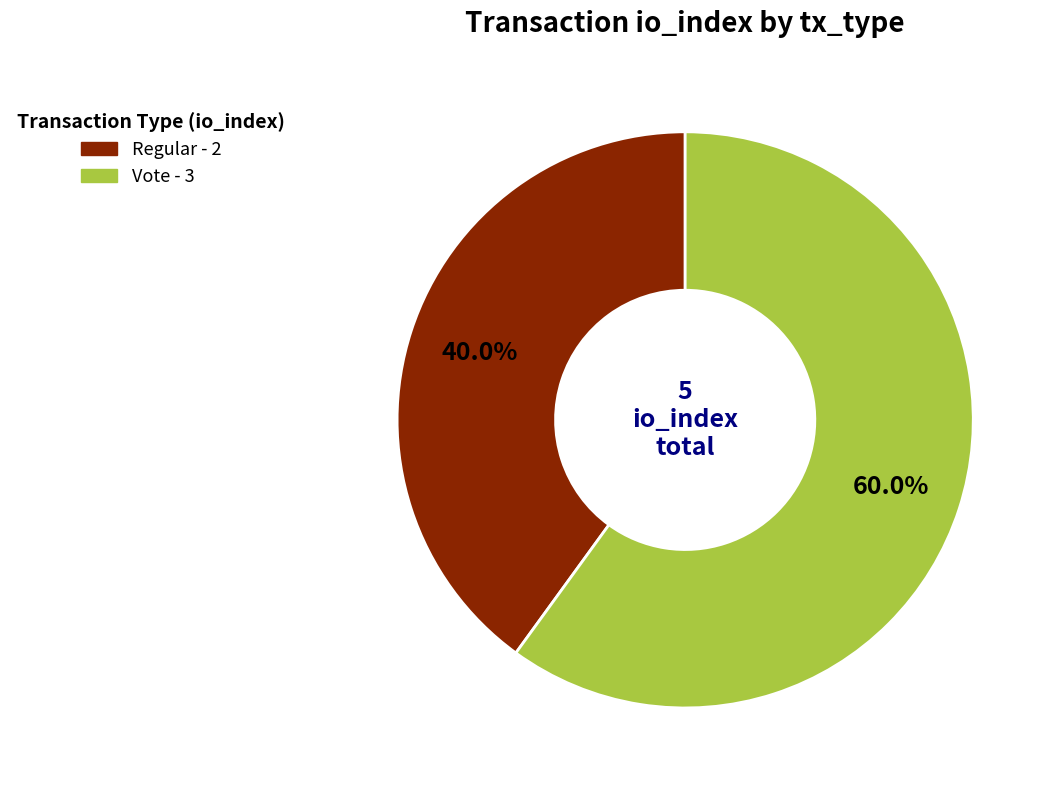

To the nearest percent, what is the average slice percentage?

50%